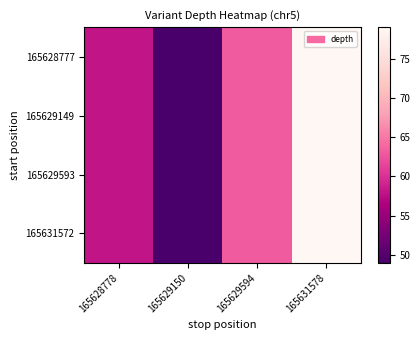

List the series in order of their peak value, highest first.

165628777, 165629149, 165629593, 165631572